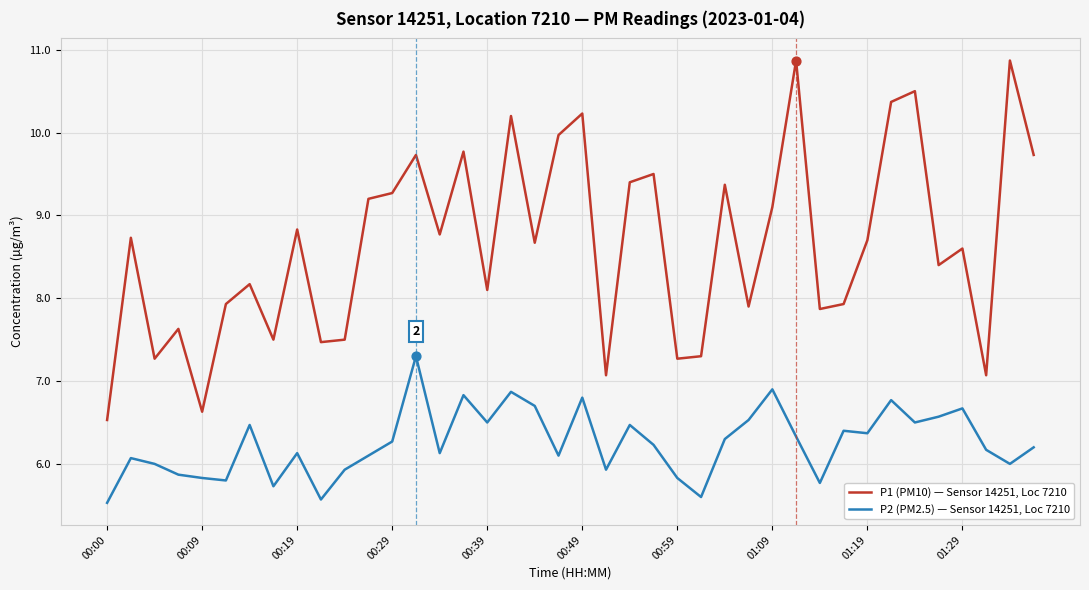

What are all the series names shown in the legend?

P1 (PM10) — Sensor 14251, Loc 7210, P2 (PM2.5) — Sensor 14251, Loc 7210